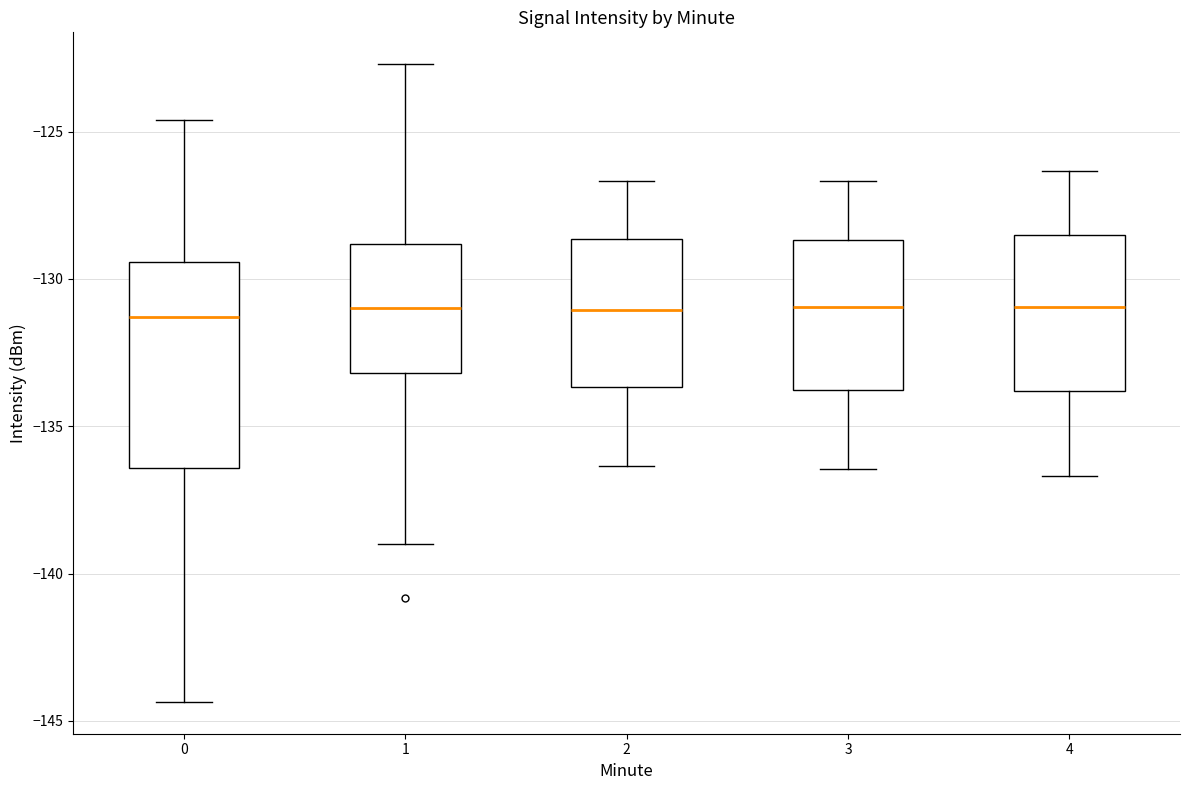

Where does the lower whisker of the box at x = 0 end on the y-axis? The values are not printed on the chart, so give them approximately, as read against the axis.

-144.5